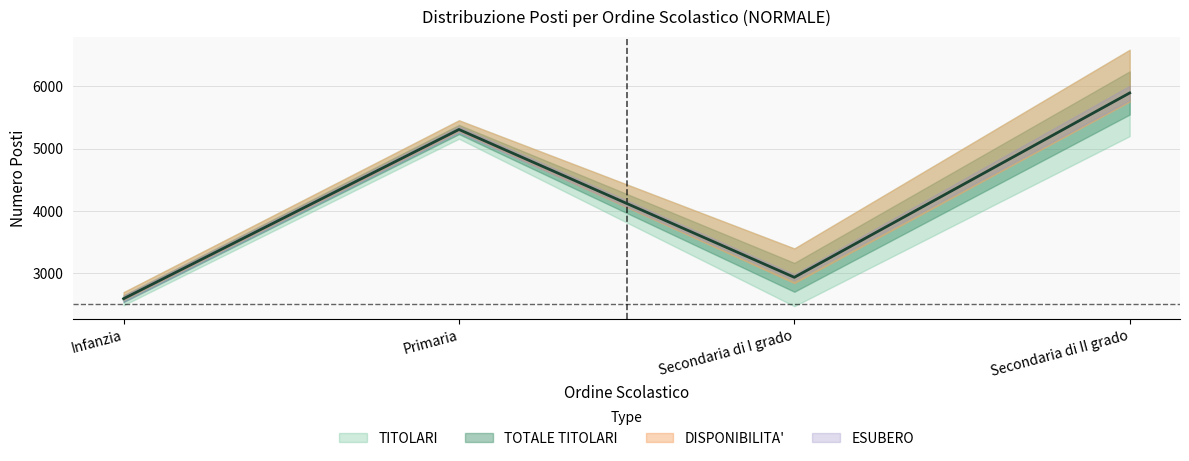

What is the sum of the DISPONIBILITA' values at Primaria and Infanzia?

253